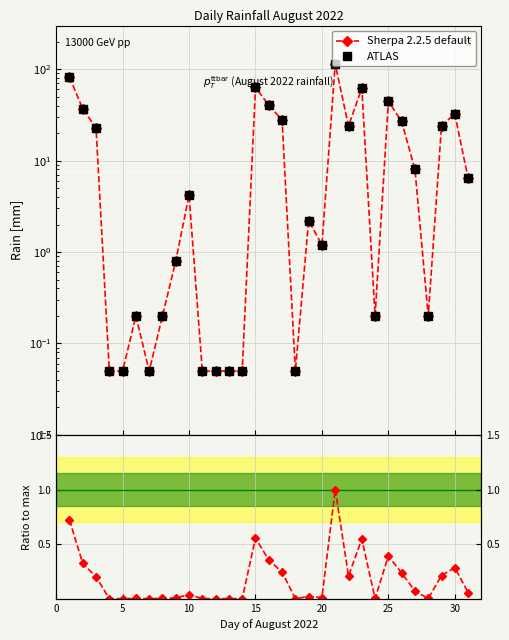

At how many categories does at least one series exceed 104?

1